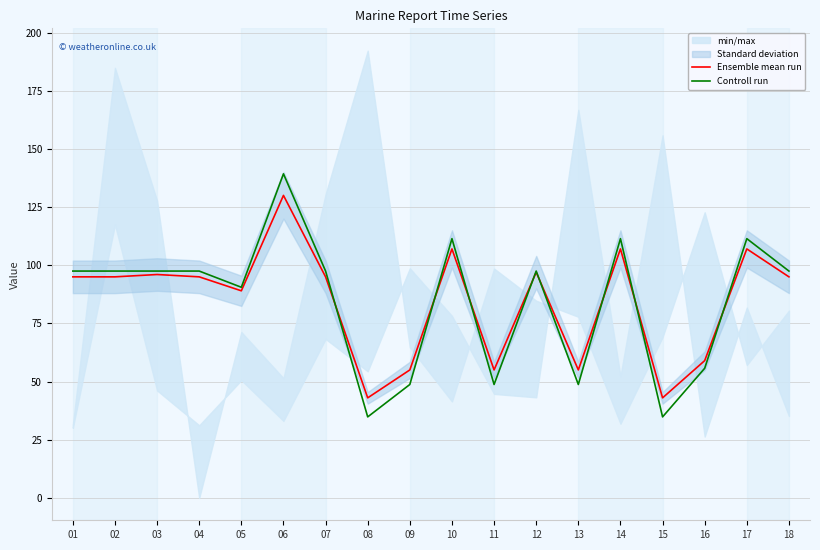

True or false: Controll run has a value of 34.2 at 02.

False